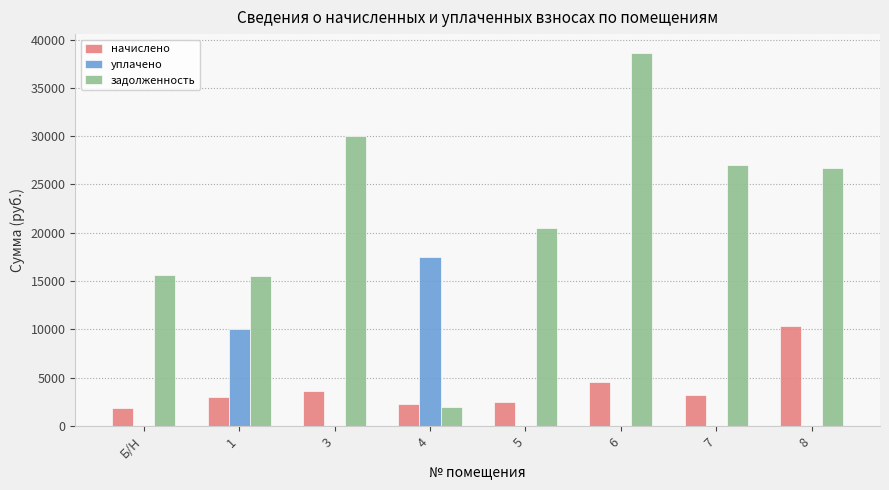

The уплачено series shows -11579.0 at 3. True or false?

False